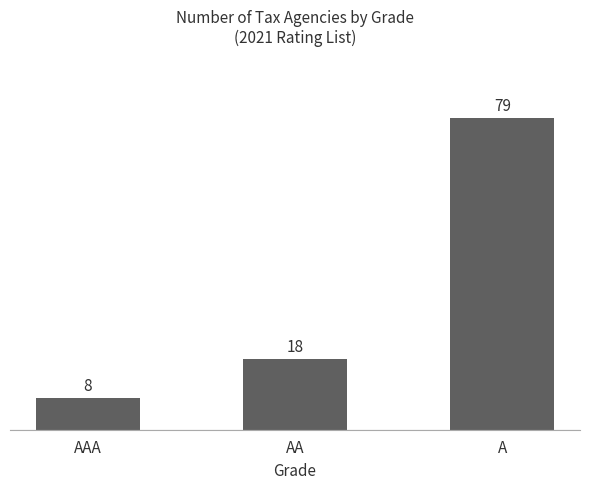

What is the sum of all values?

105